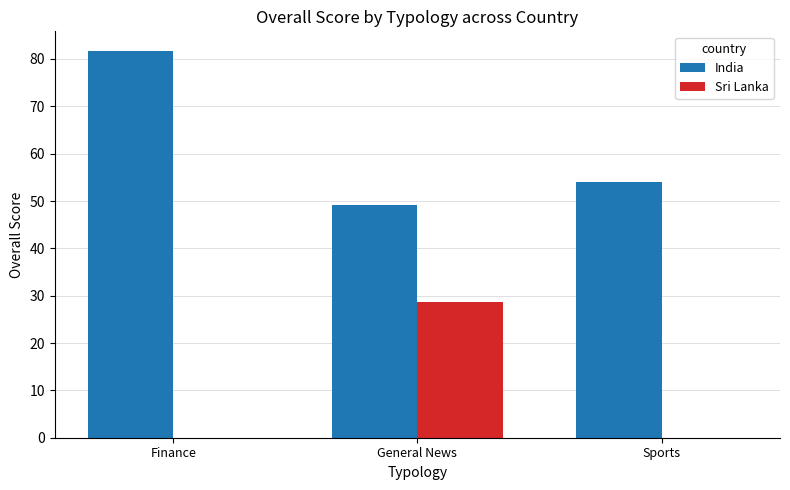

What is the total value across all series at Finance?

81.8